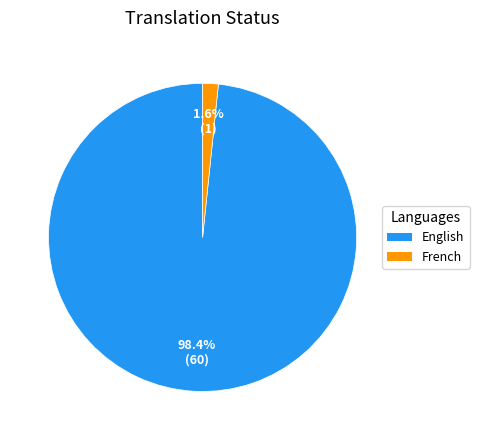

To the nearest percent, what portion does English represent?

98%